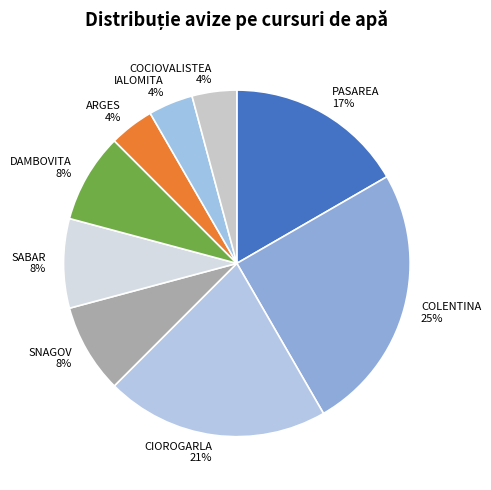

What percentage is the IALOMITA slice, to the nearest percent?

4%